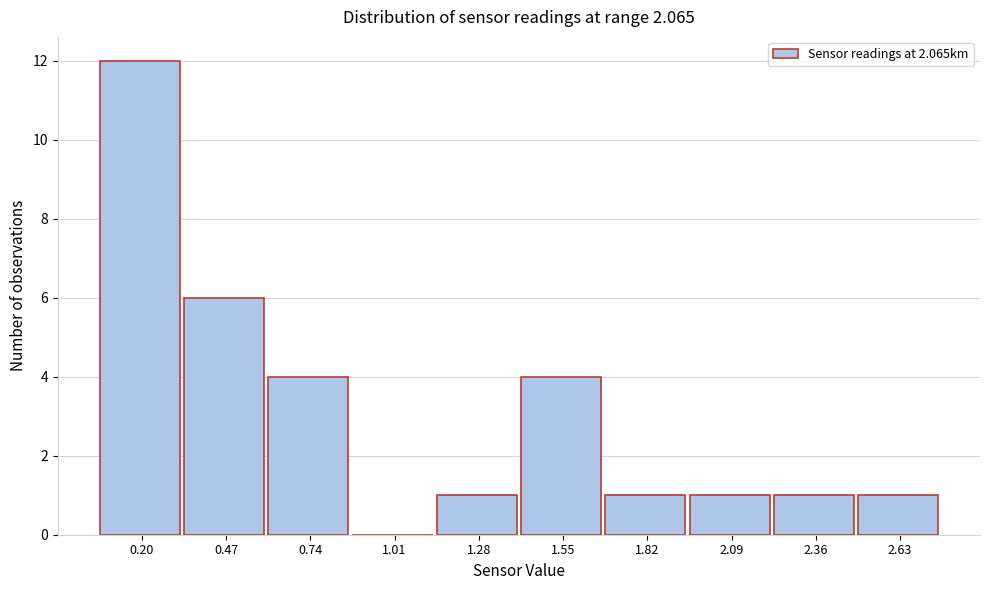

Reading left to right, what are all the values shown in this chart?

0.20=12	0.47=6	0.74=4	1.01=0	1.28=1	1.55=4	1.82=1	2.09=1	2.36=1	2.63=1